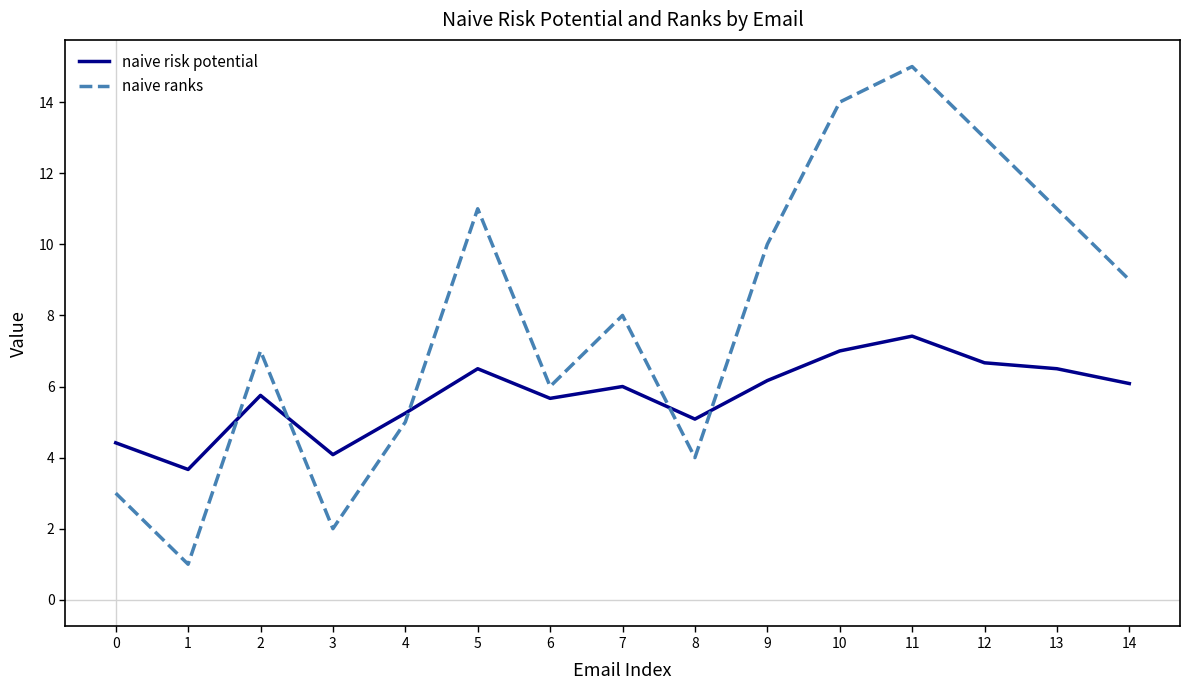

Where is the first local maximum for naive ranks?

2